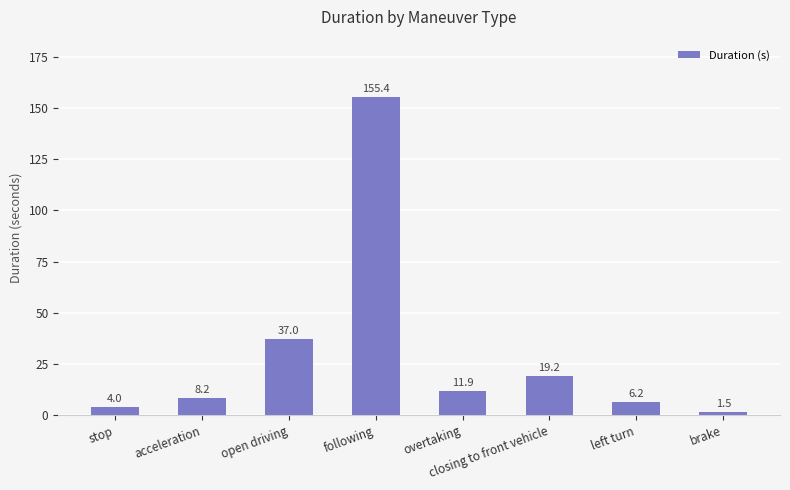

Are the bars grouped side by side (vs. stacked)?

No